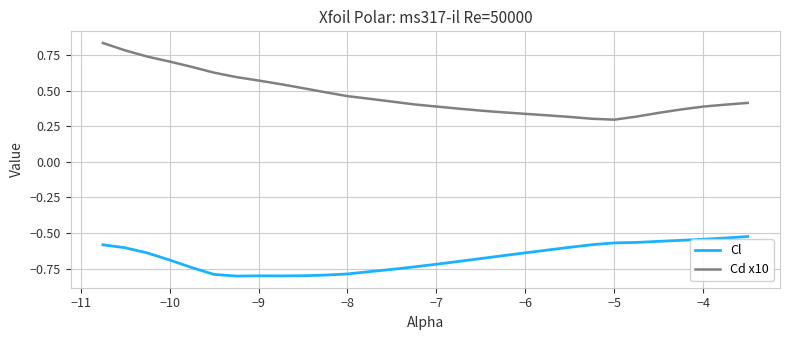

Rank the series by their maximum value, from lowest to highest.

Cl, Cd x10